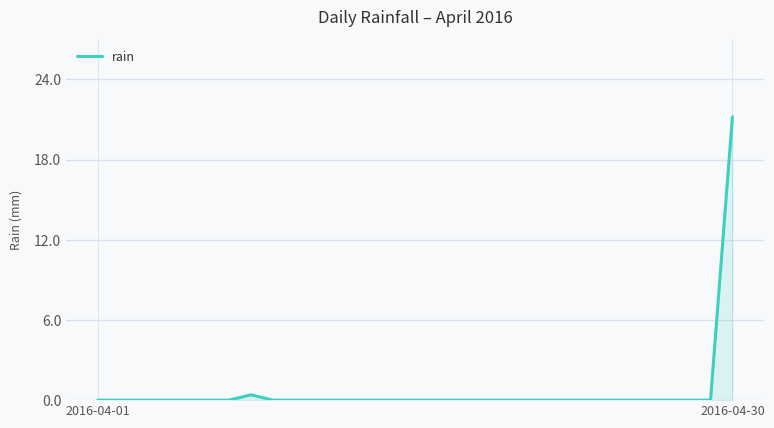

Does the chart display data point markers on the line(s)?

No